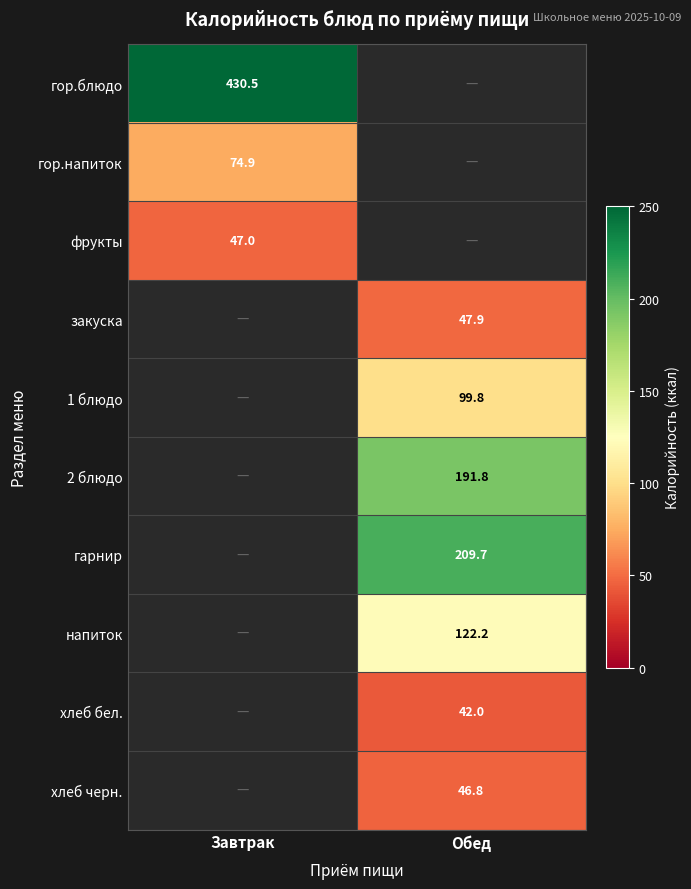

What is the minimum value shown in the chart?

42.0